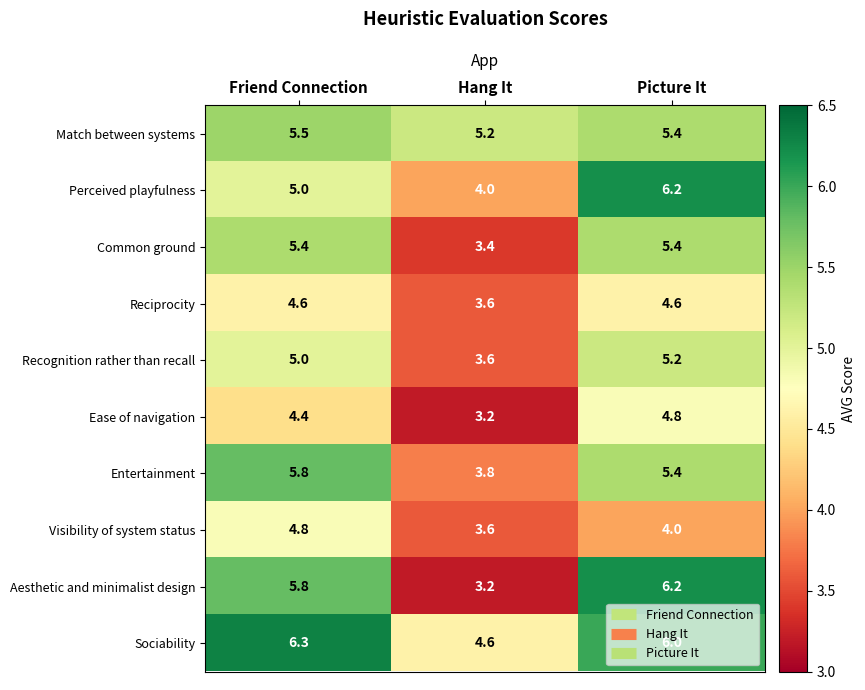

List the labels in order of Perceived playfulness value, largest first.

Picture It, Friend Connection, Hang It